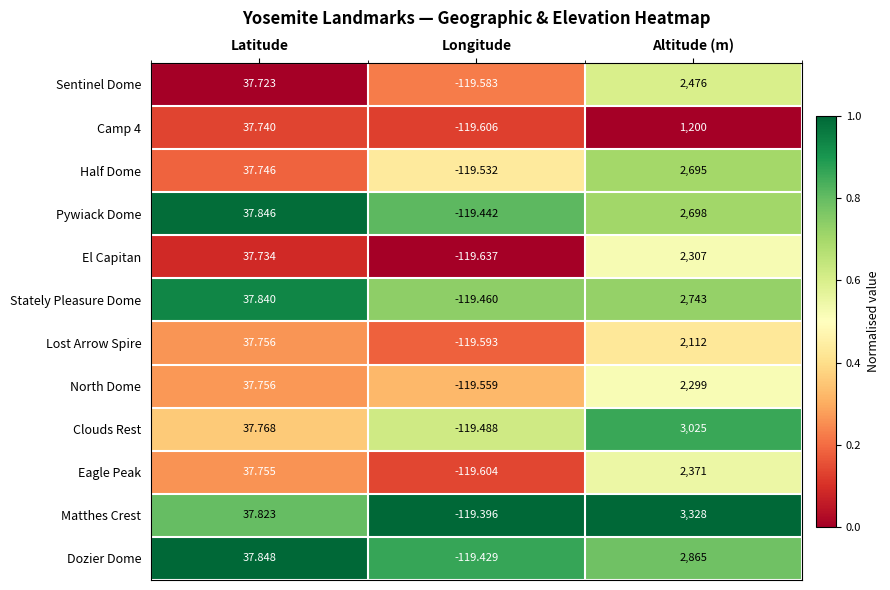

Which series has the largest total across all categories?

Matthes Crest